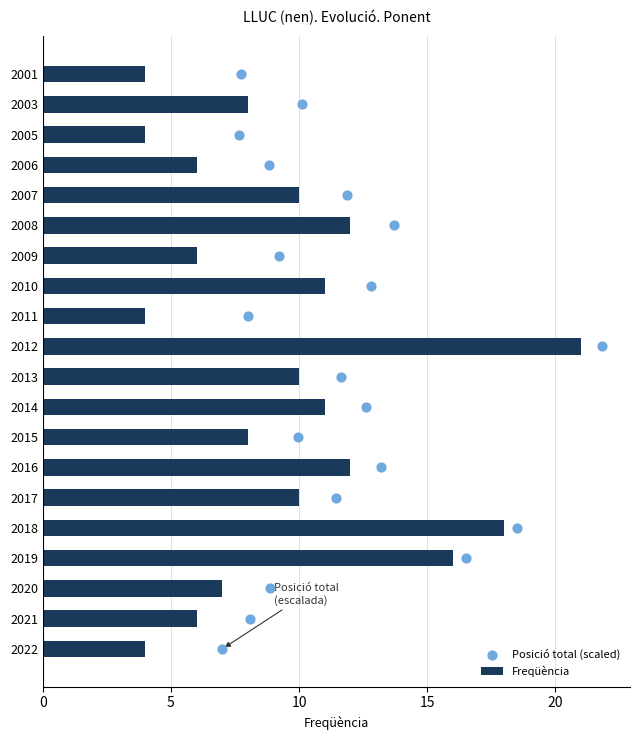

What are all the series names shown in the legend?

Freqüència, Posició total (scaled)